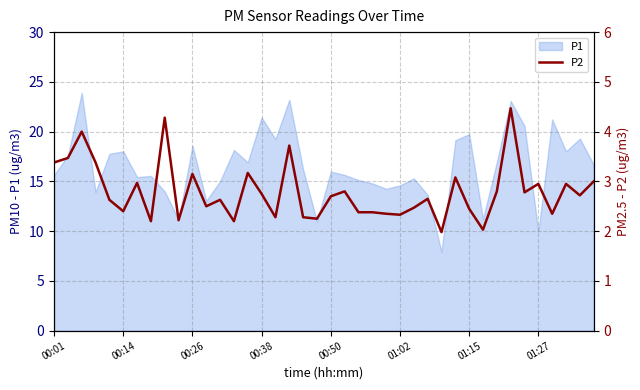

What is the sum of all values?

111.5